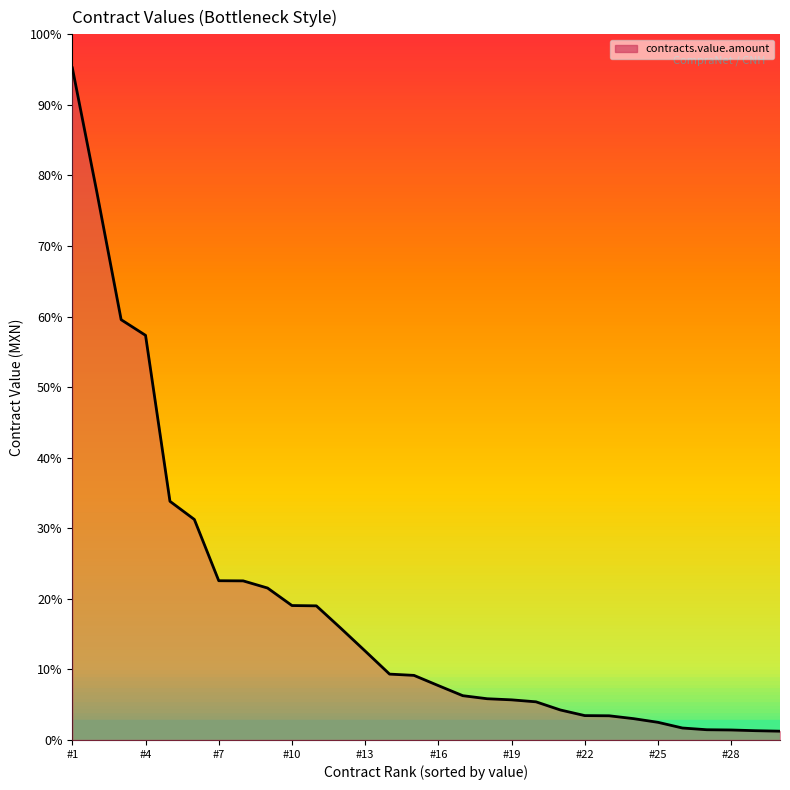

At which category does the chart reach its peak across all series?

#1